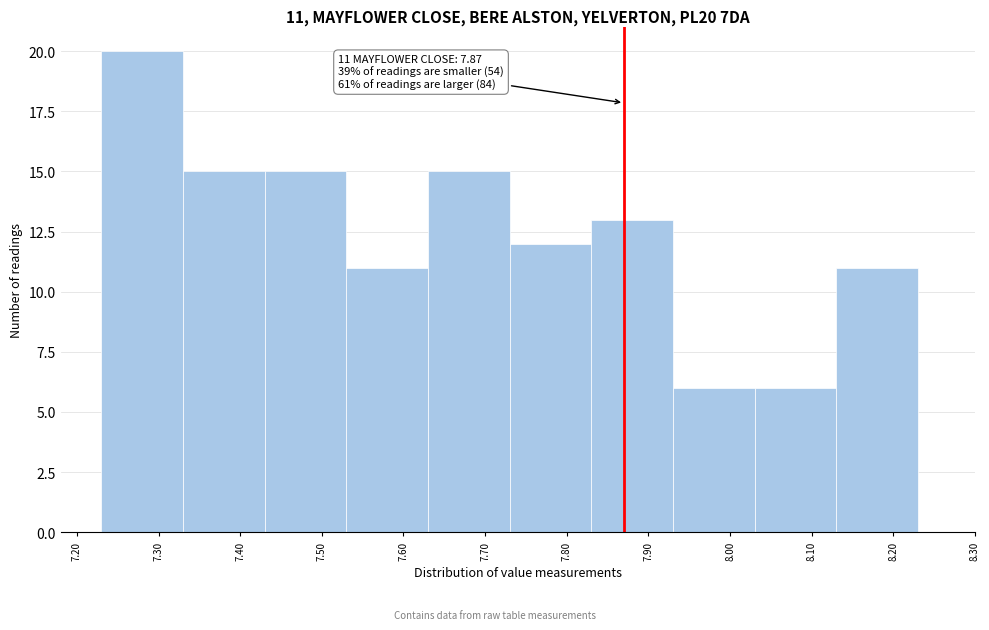

Over which range of the x-axis is the bar tallest?

7.23 to 7.33